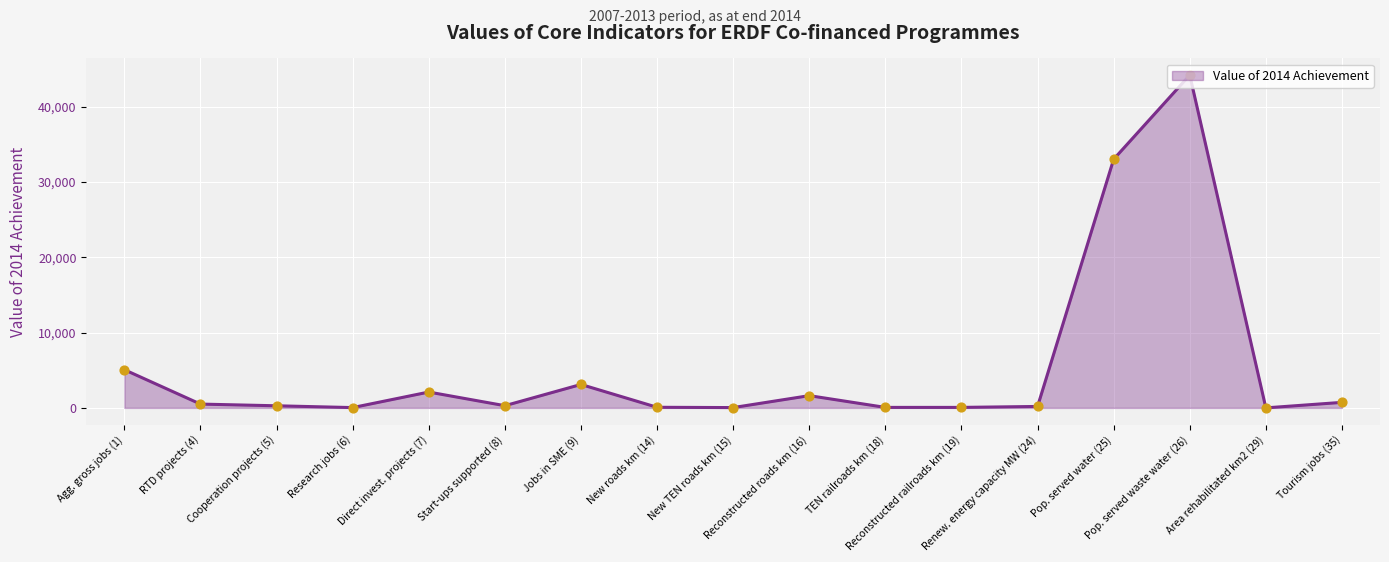

What is the difference between the maximum and minimum values?

44194.0